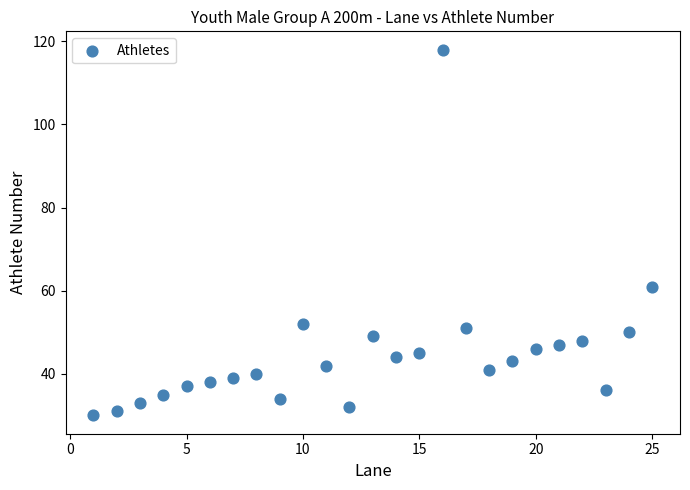

What Y value in the scatter plot is closest to 74?

61